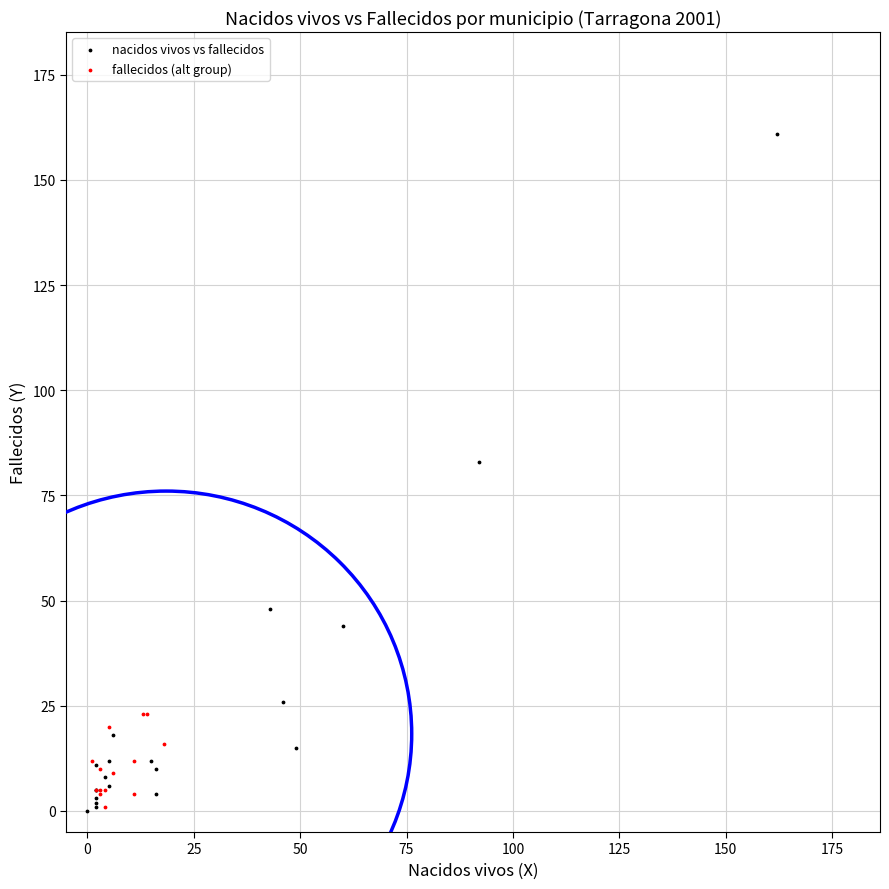

Which series reaches the maximum Y coordinate?

nacidos vivos vs fallecidos